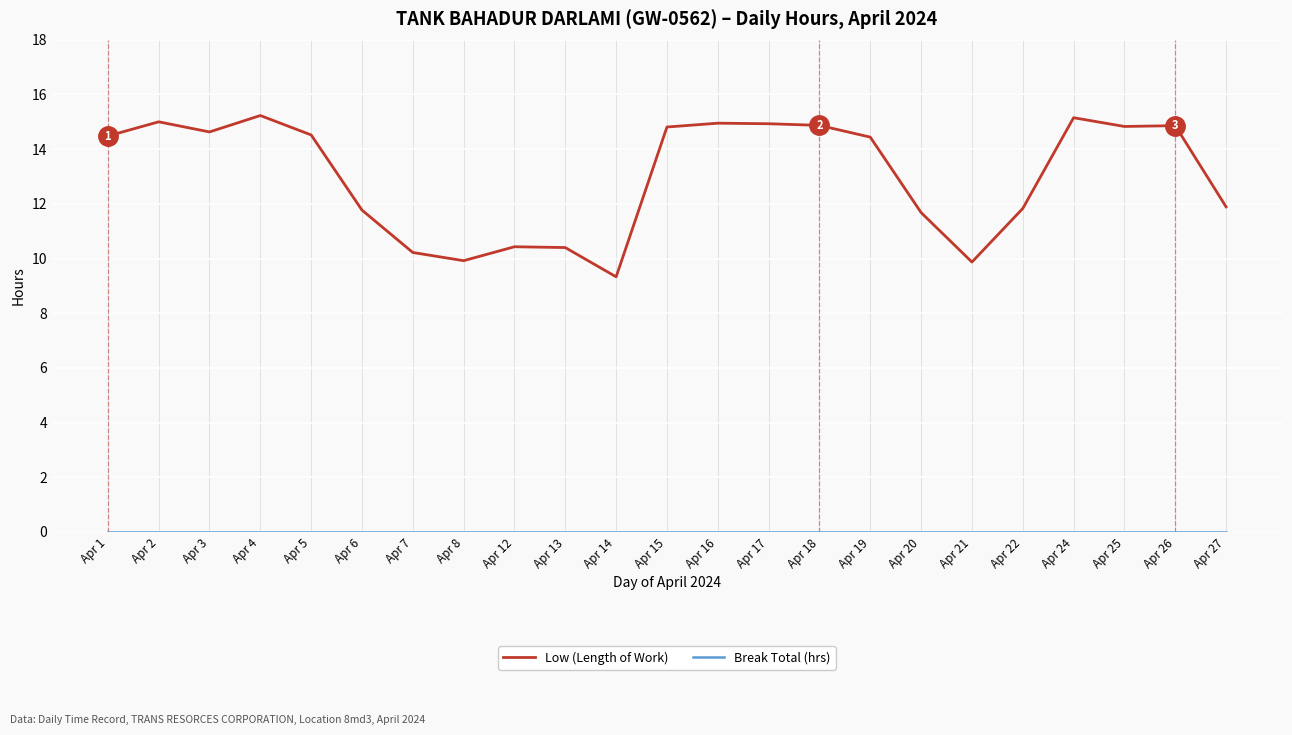

True or false: Low (Length of Work) has a value of 14.9 at Apr 16.

True